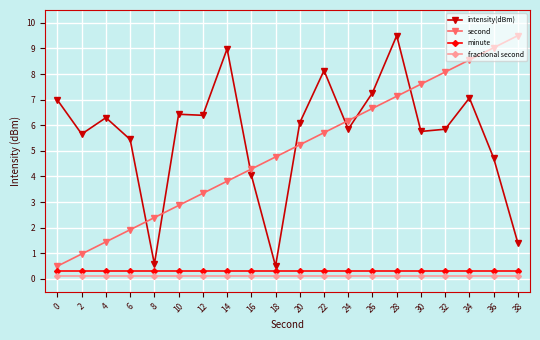

Which series changed the most between 30 and 38?

intensity(dBm)